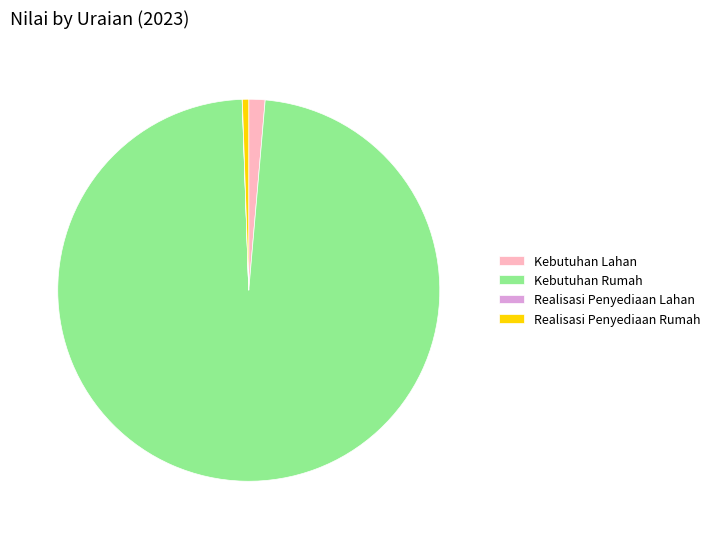

True or false: Realisasi Penyediaan Rumah accounts for 1% of the total.

True